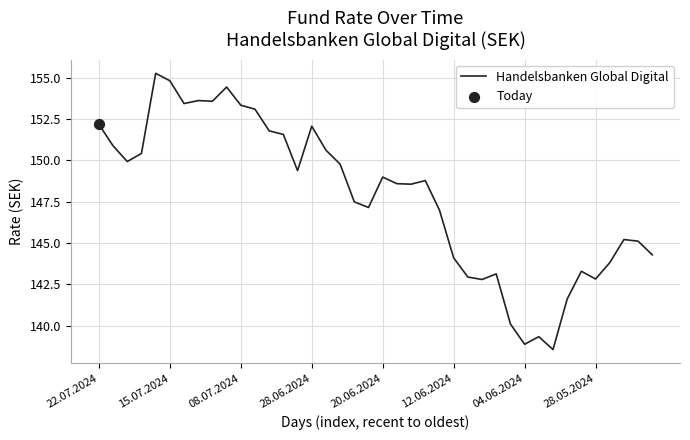

What is the maximum value shown in the chart?

155.3